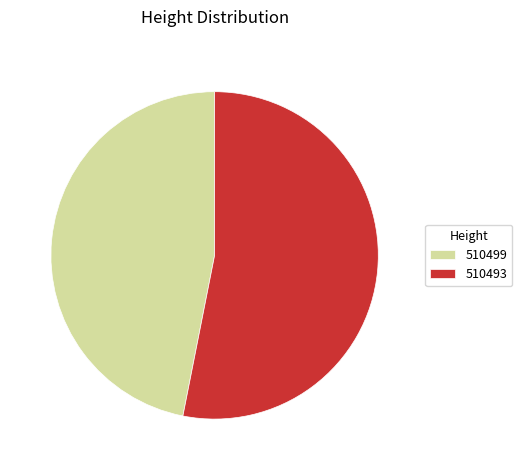

The 510493 slice represents 68% of the pie. True or false?

False